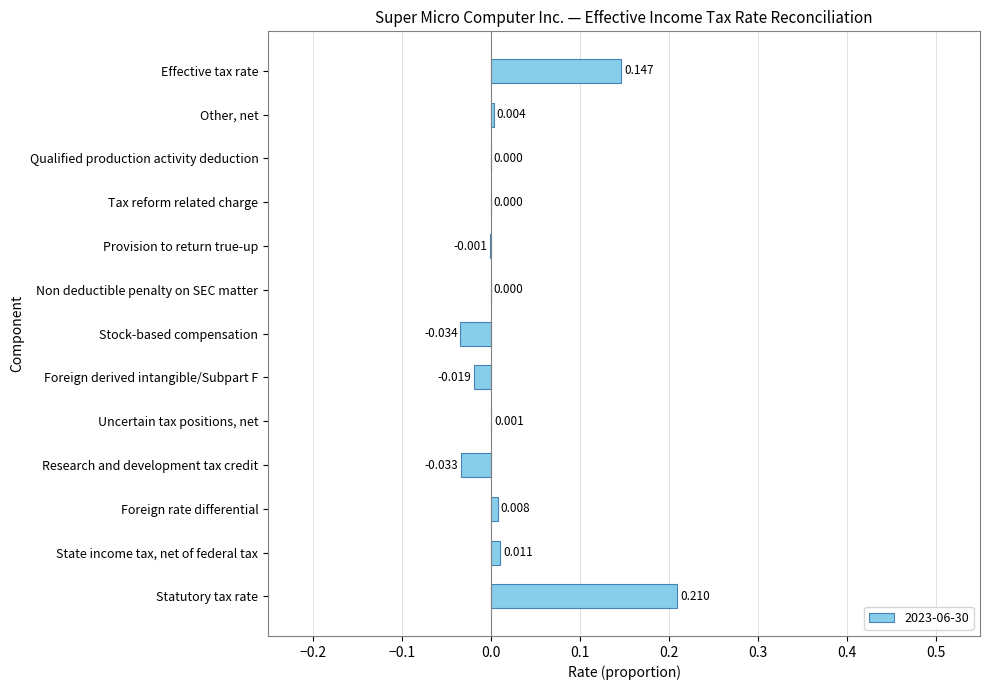

At which category does the chart reach its peak across all series?

Statutory tax rate